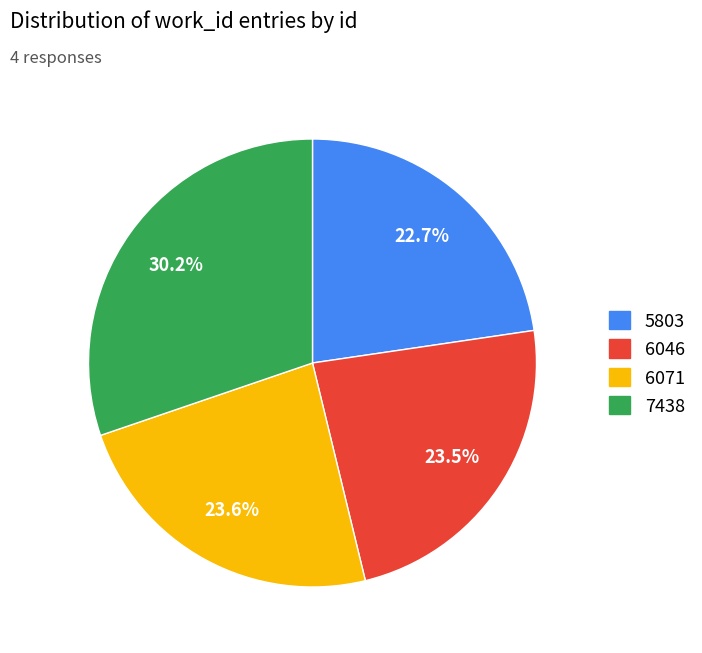

To the nearest percent, what is the difference between the 5803 and 7438 slice percentages?

8%